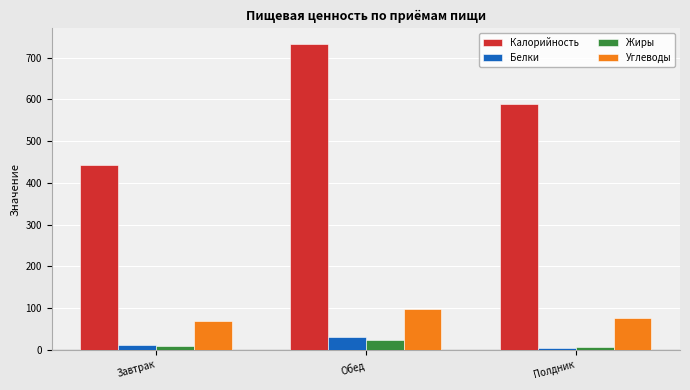

What is the average value of the Калорийность series?

588.0